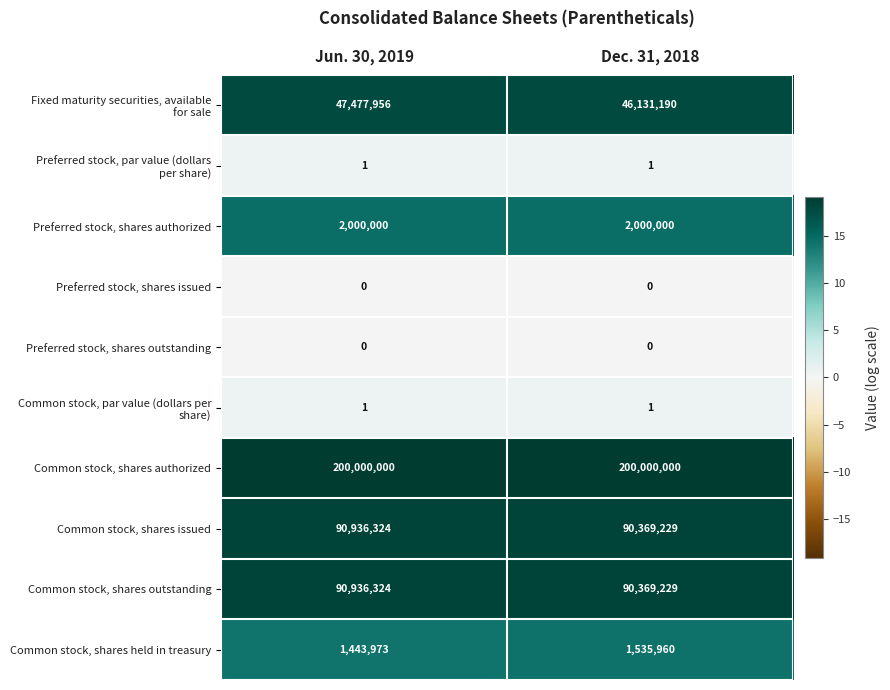

The value of Common stock, shares outstanding at Jun. 30, 2019 is 90936324. True or false?

True